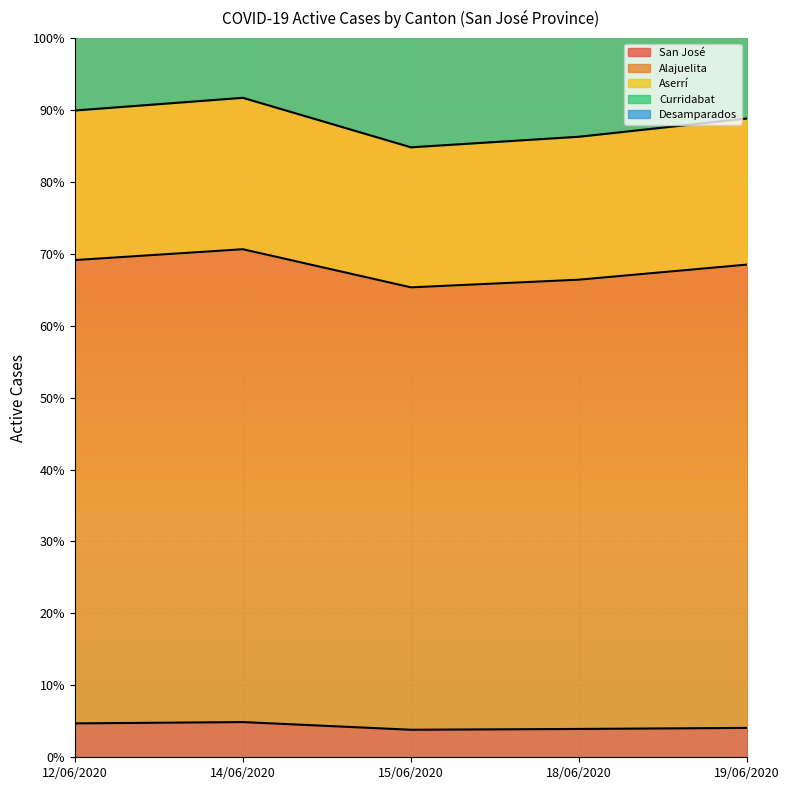

True or false: San José has a value of 3.9 at 18/06/2020.

True